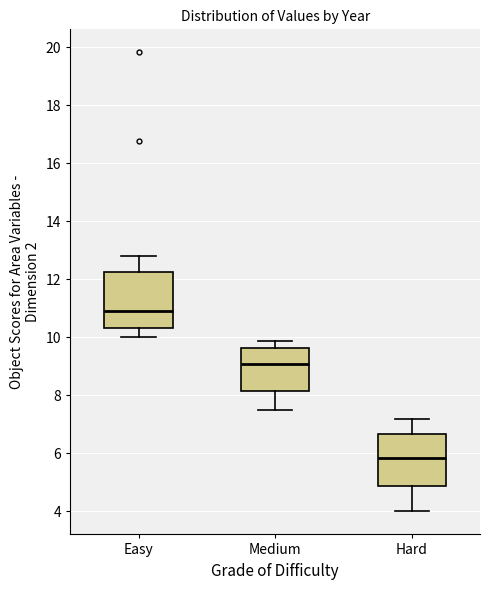

Reading left to right, read every box against the y-axis: the position of its median line, the range the box covers, and the ends of its whiskers. The values are not printed on the chart, so give them approximately, as read against the axis.

Easy: median 10.8, box 10.4 to 12.2, whiskers 10.0 to 12.8
Medium: median 9.0, box 8.2 to 9.6, whiskers 7.4 to 9.8
Hard: median 5.8, box 4.8 to 6.6, whiskers 4.0 to 7.2